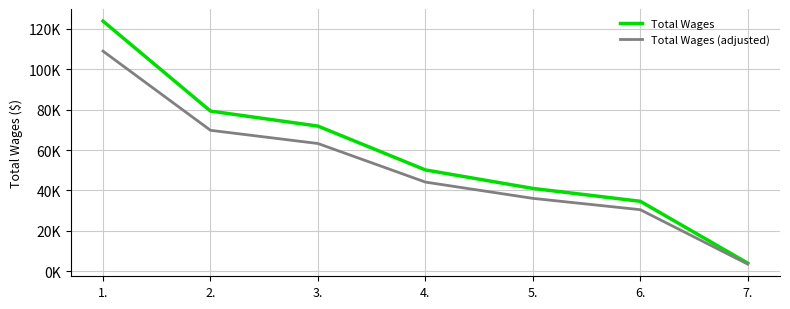

Which label corresponds to the smallest value in the chart?

7.